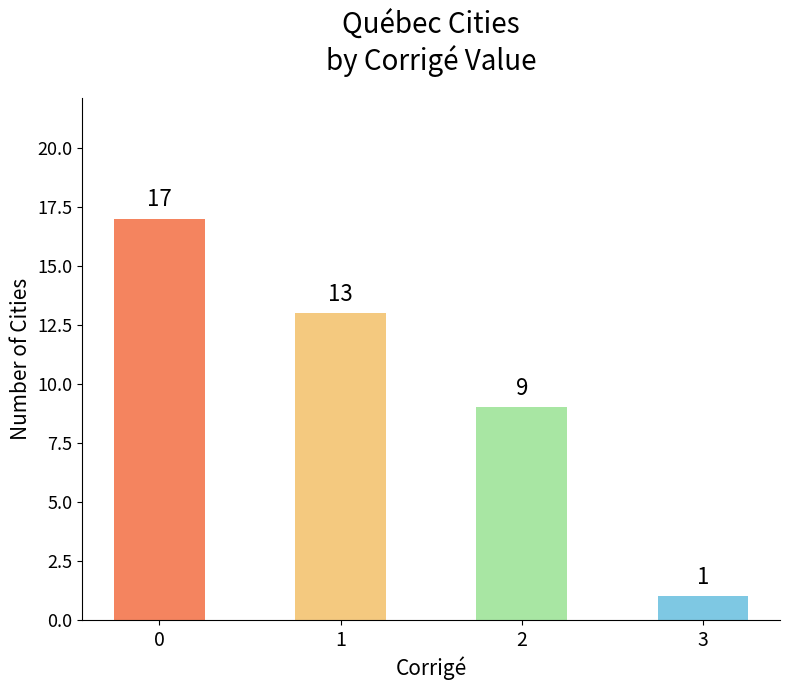

Reading right to left, transcribe all the data shown in this chart.

3=1	2=9	1=13	0=17